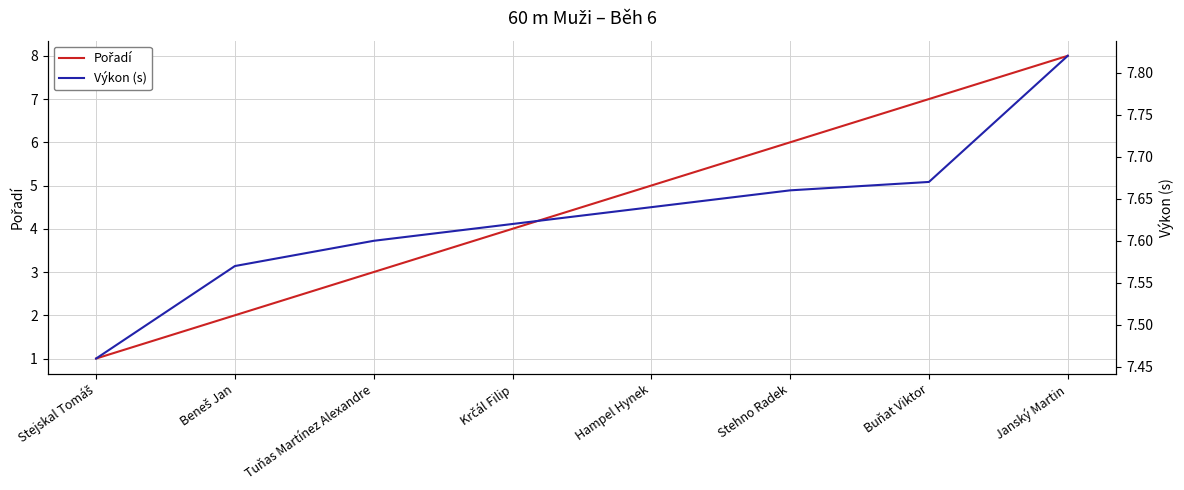

Reading right to left, what are all the values shown in this chart?

Pořadí: Janský Martin=8.0	Buňat Viktor=7.0	Stehno Radek=6.0	Hampel Hynek=5.0	Krčál Filip=4.0	Tuňas Martínez Alexandre=3.0	Beneš Jan=2.0	Stejskal Tomáš=1.0
Výkon (s): Janský Martin=7.8	Buňat Viktor=7.7	Stehno Radek=7.7	Hampel Hynek=7.6	Krčál Filip=7.6	Tuňas Martínez Alexandre=7.6	Beneš Jan=7.6	Stejskal Tomáš=7.5